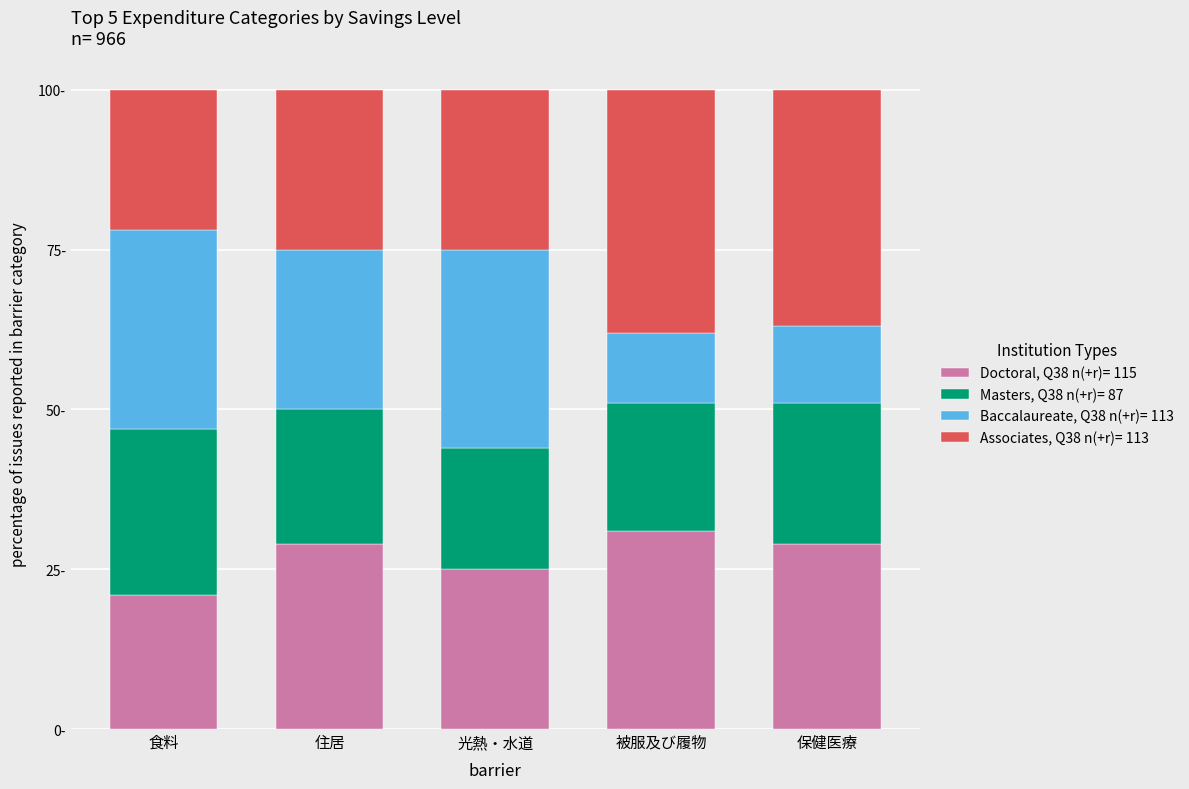

Which has a higher value, 食料 or 保健医療?

保健医療